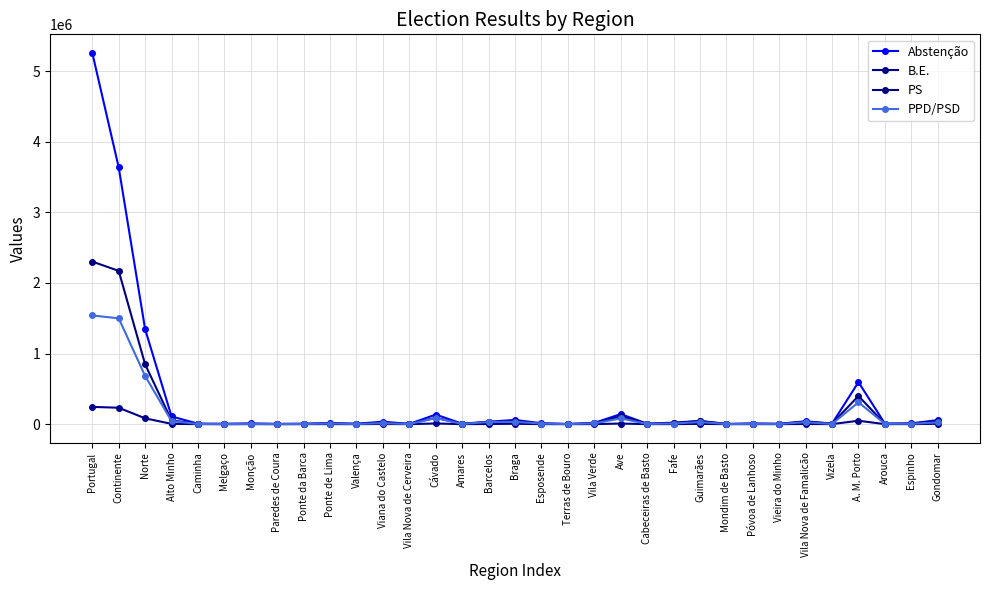

How many categories are shown in the chart?

33